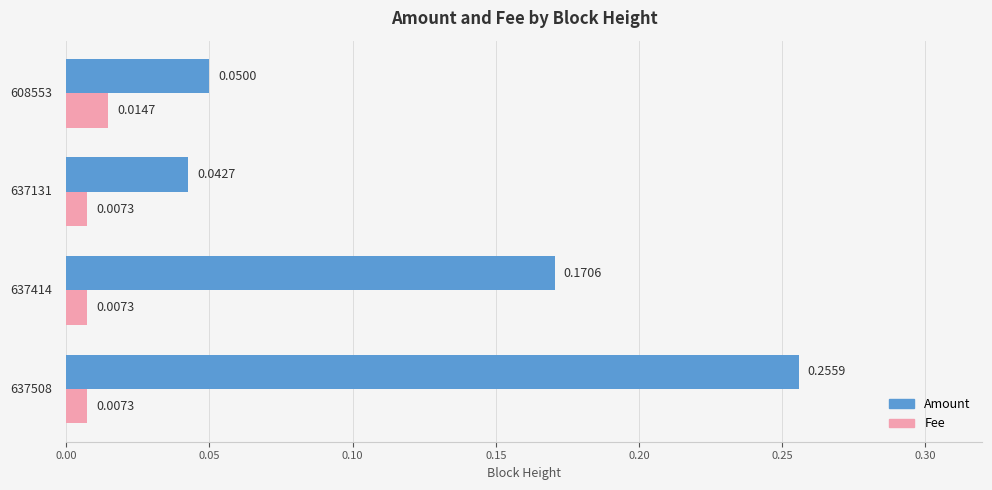

Rank the series by their maximum value, from lowest to highest.

Fee, Amount